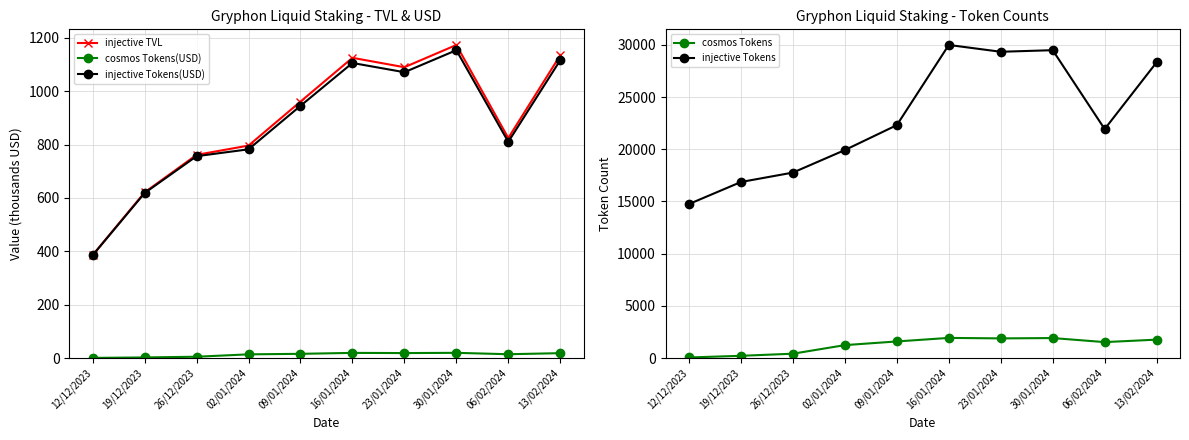

True or false: injective Tokens has a value of 24545.9 at 19/12/2023.

False